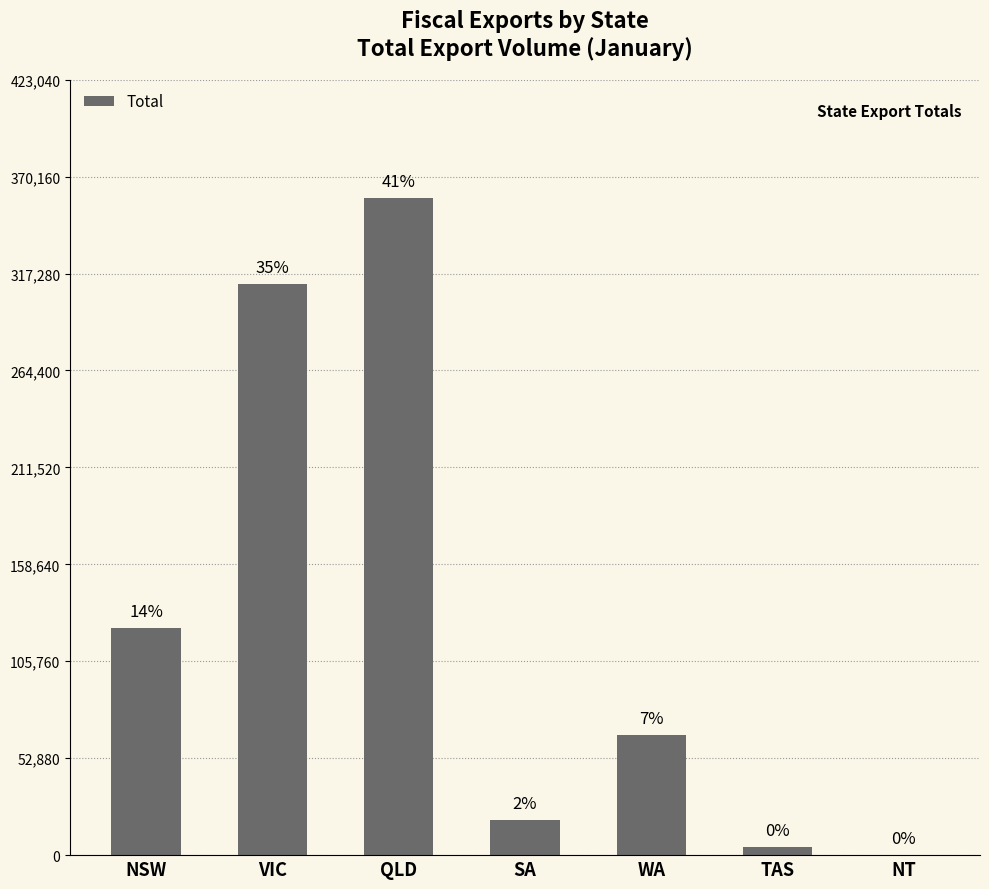

Reading left to right, transcribe all the data shown in this chart.

124026	311505	358509	19004	65764	4237	228